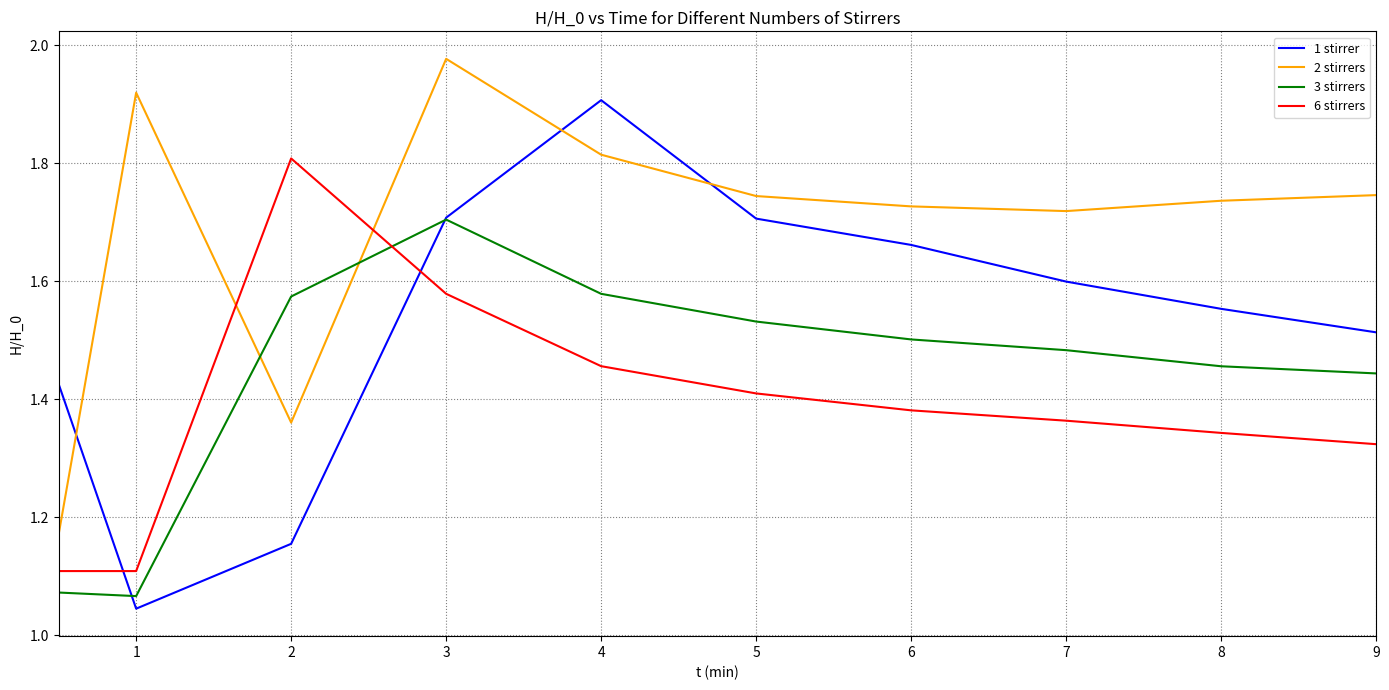

Which series has the widest spread of values?

1 stirrer